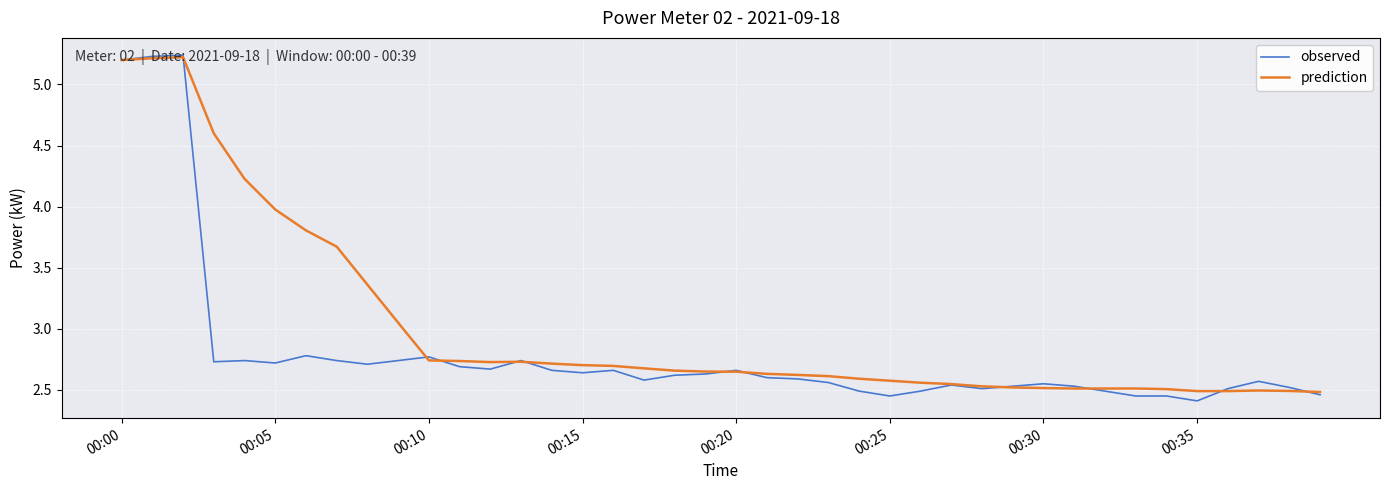

Which series has the widest spread of values?

observed